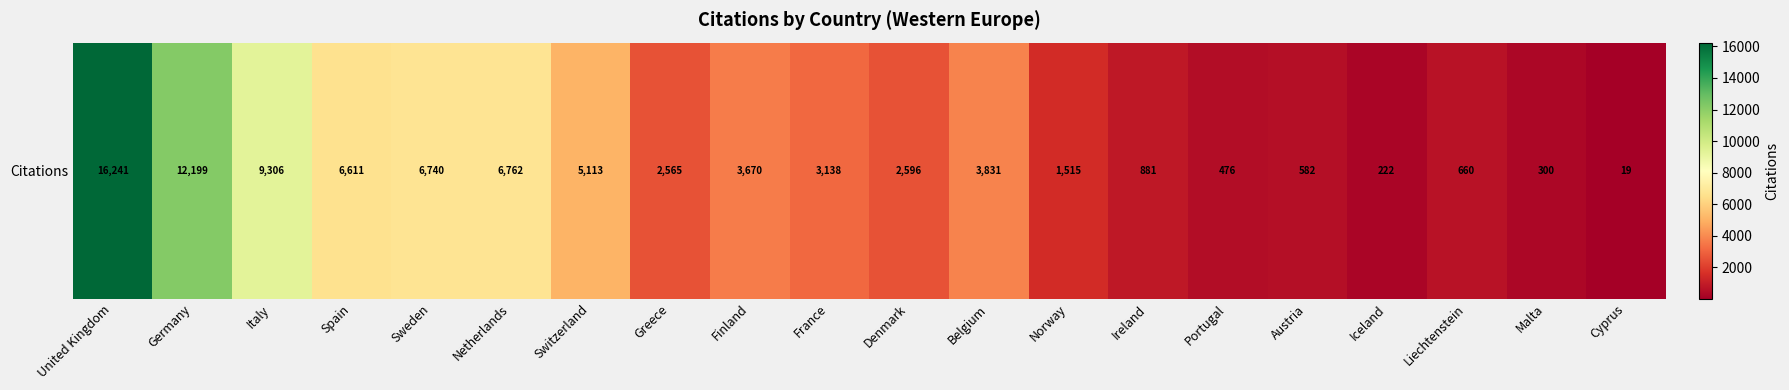

True or false: the data shows 354 at Norway.

False